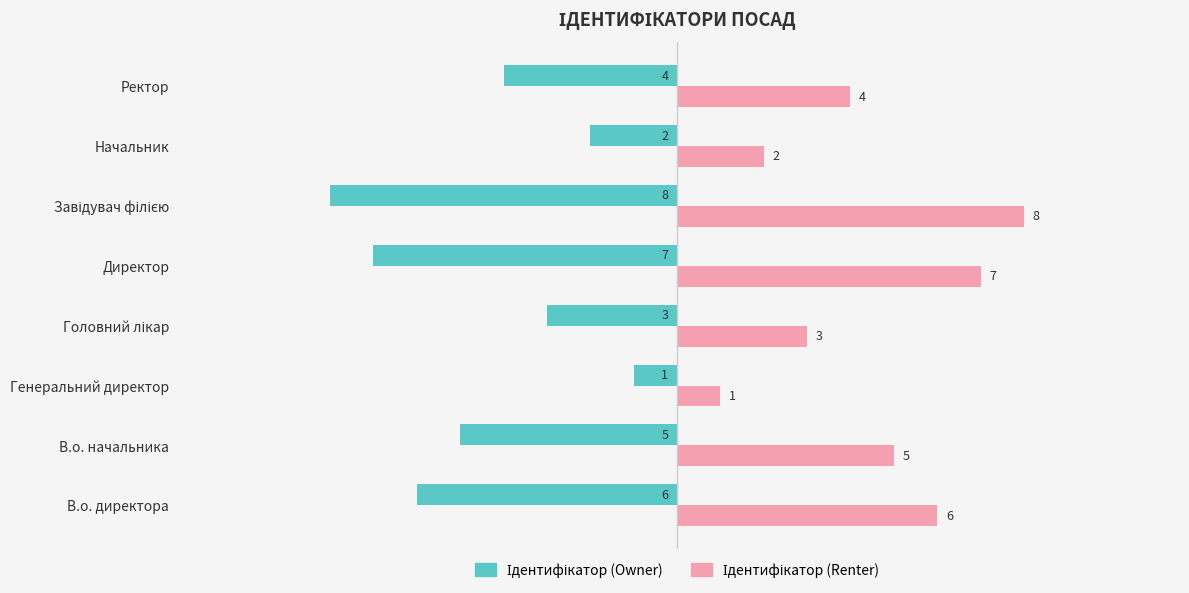

What is the difference between the highest and lowest values at В.о. начальника?

10